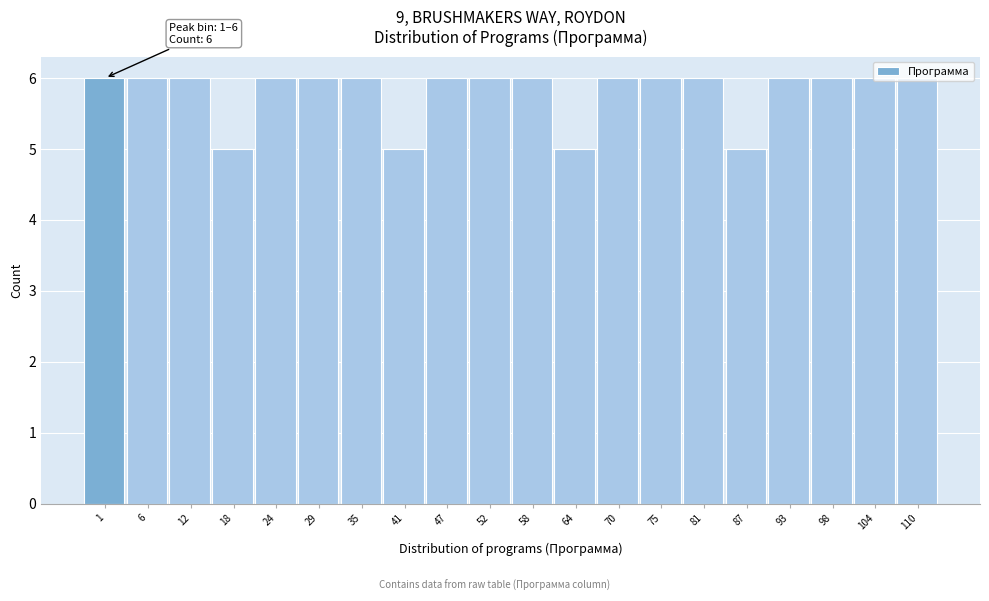

The chart shows a value of 6 at 104. True or false?

True